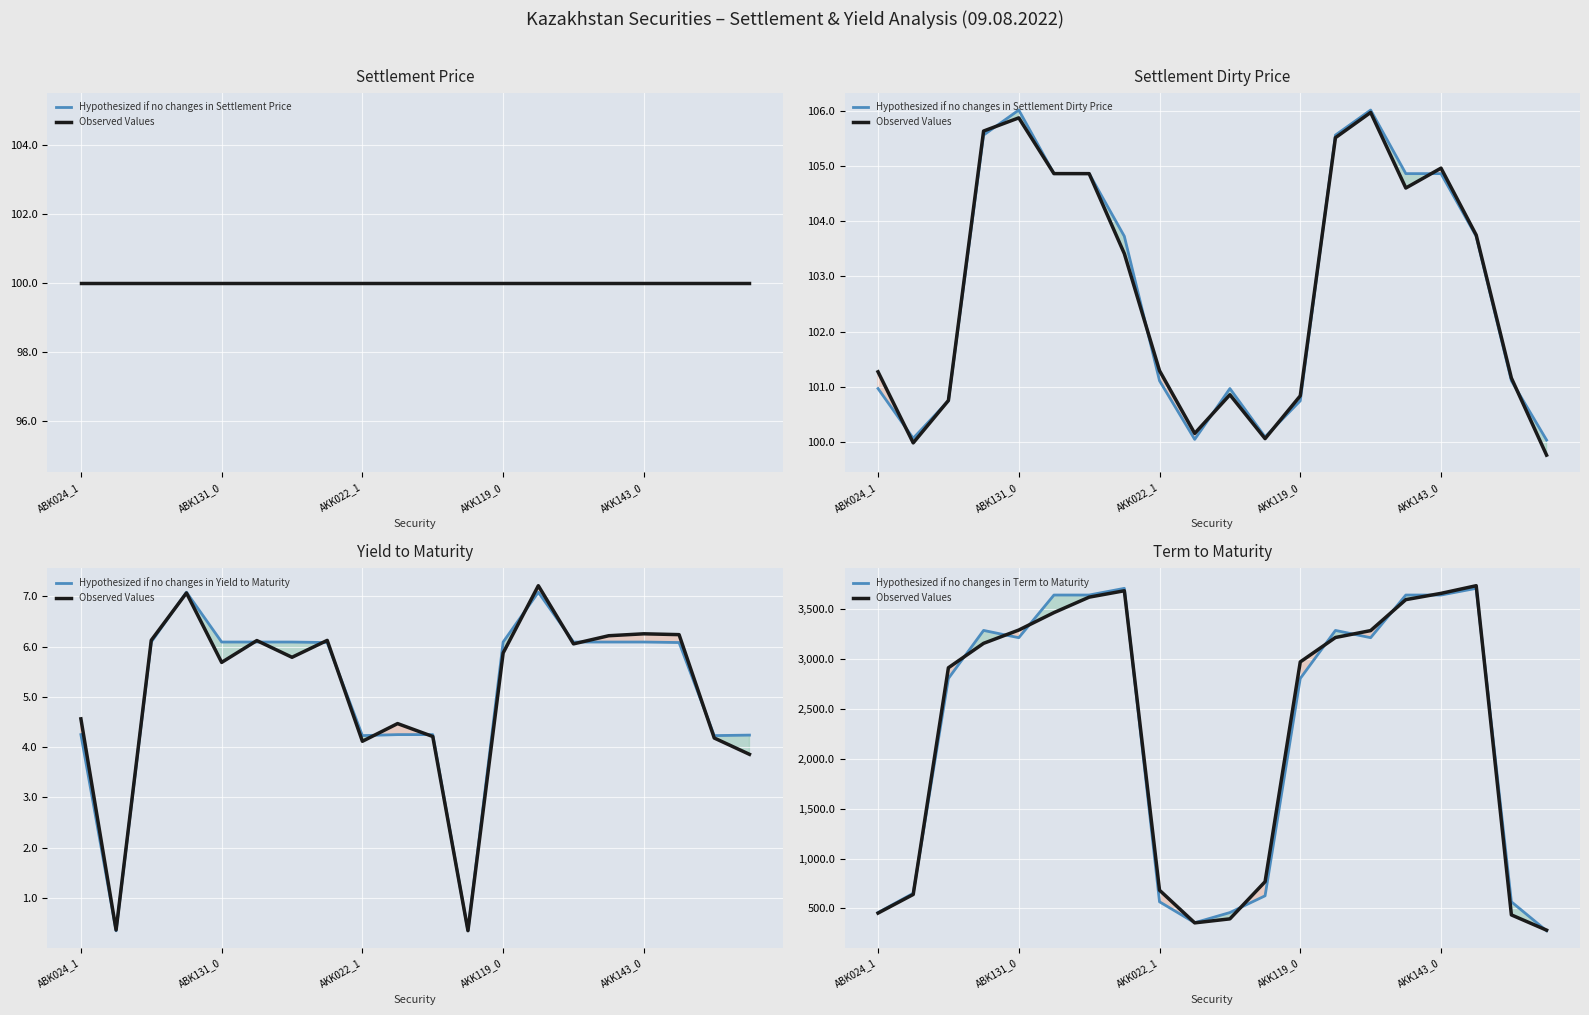

Which has a higher value, AKK119_0 or 6?

AKK119_0